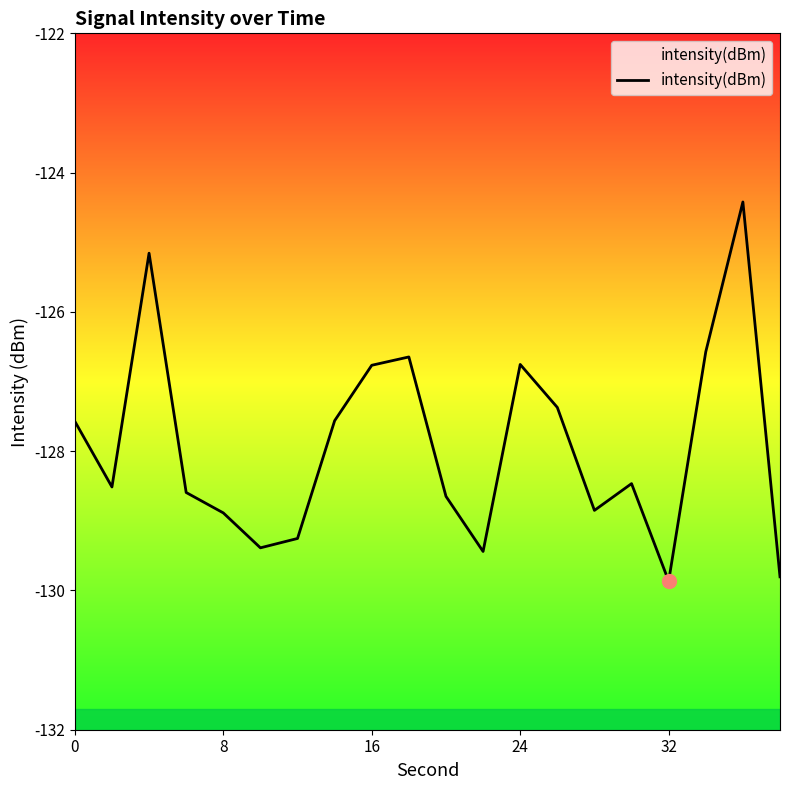

Is it true that the value at 32 is -129.9?

True